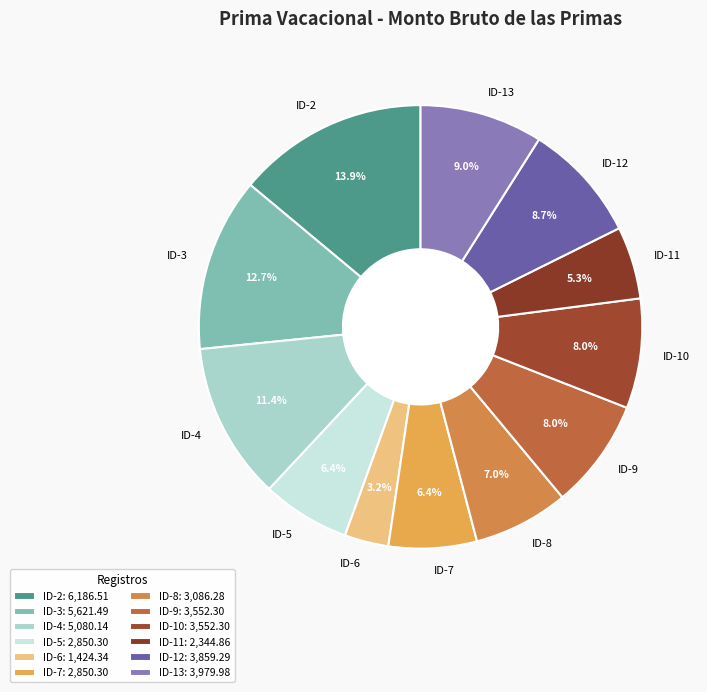

What percentage is NOT represented by ID-9?

92.0%